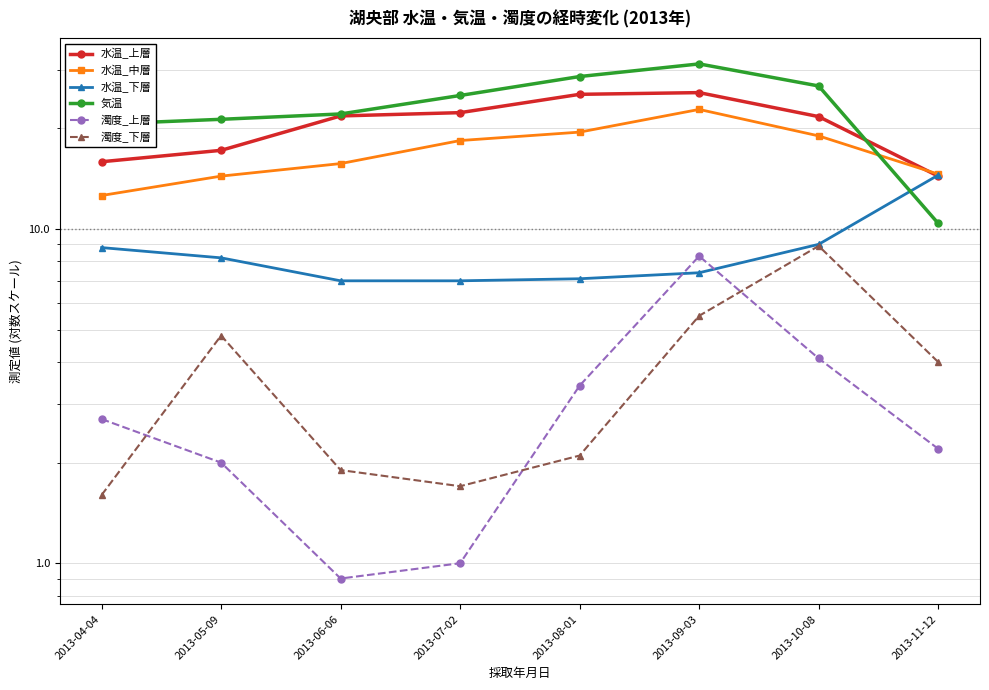

Rank the series by their maximum value, from highest to lowest.

気温, 水温_上層, 水温_中層, 水温_下層, 濁度_下層, 濁度_上層